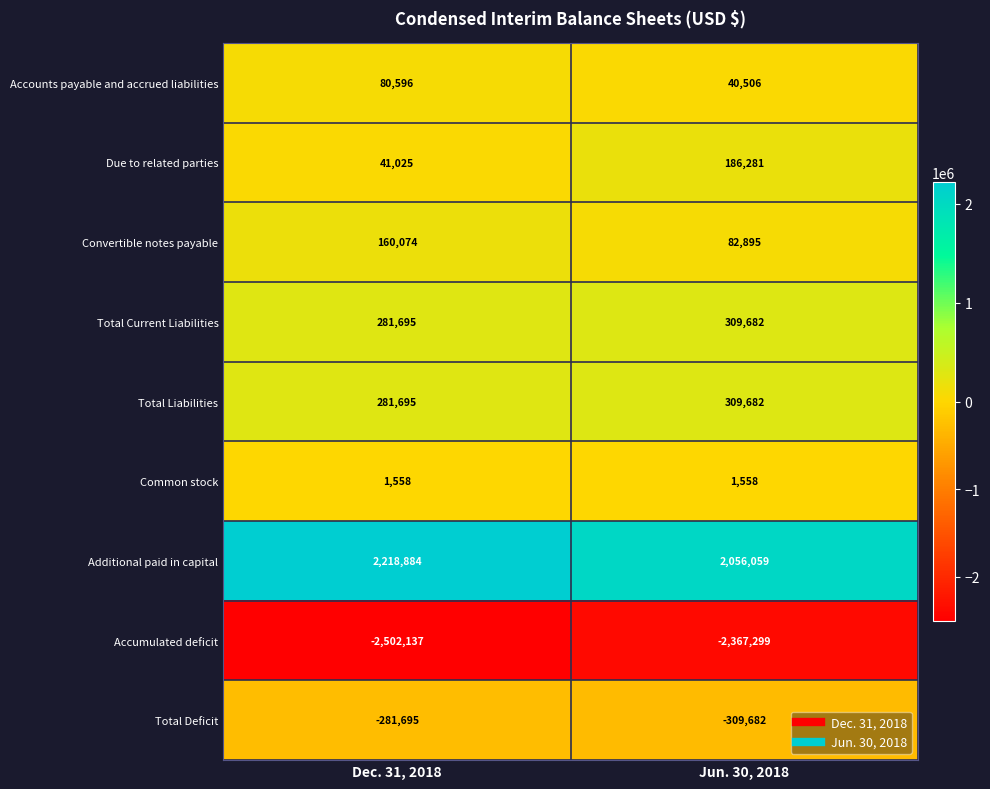

At which category is the sum across all series the highest?

Jun. 30, 2018